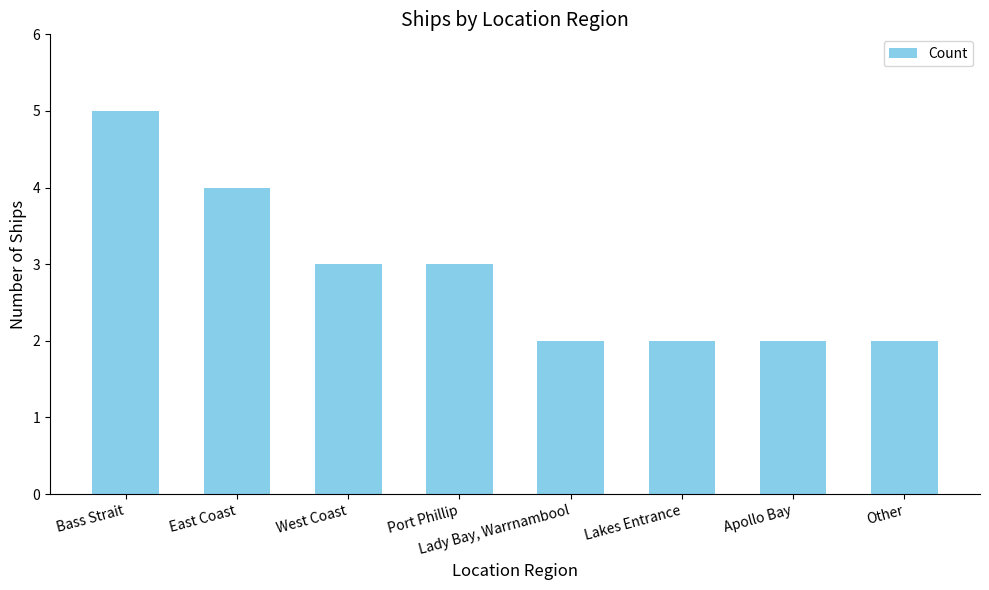

How many values are between 2 and 4?

7